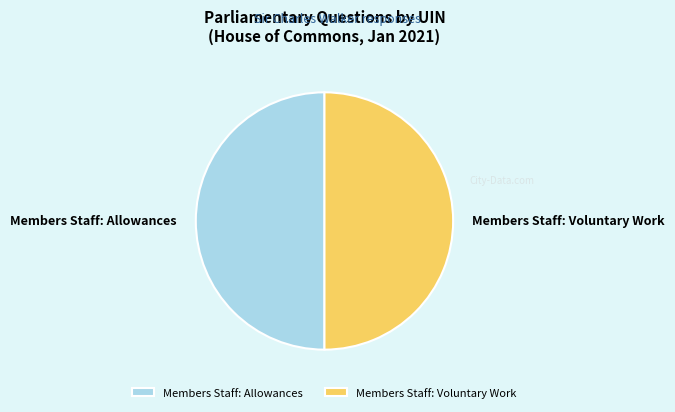

Is it true that Members Staff: Allowances is 59% of the pie?

False